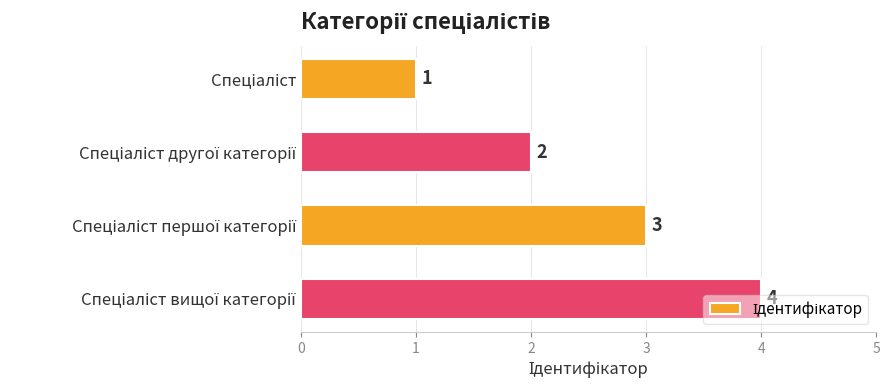

Count the values in the range 2 to 4.

3